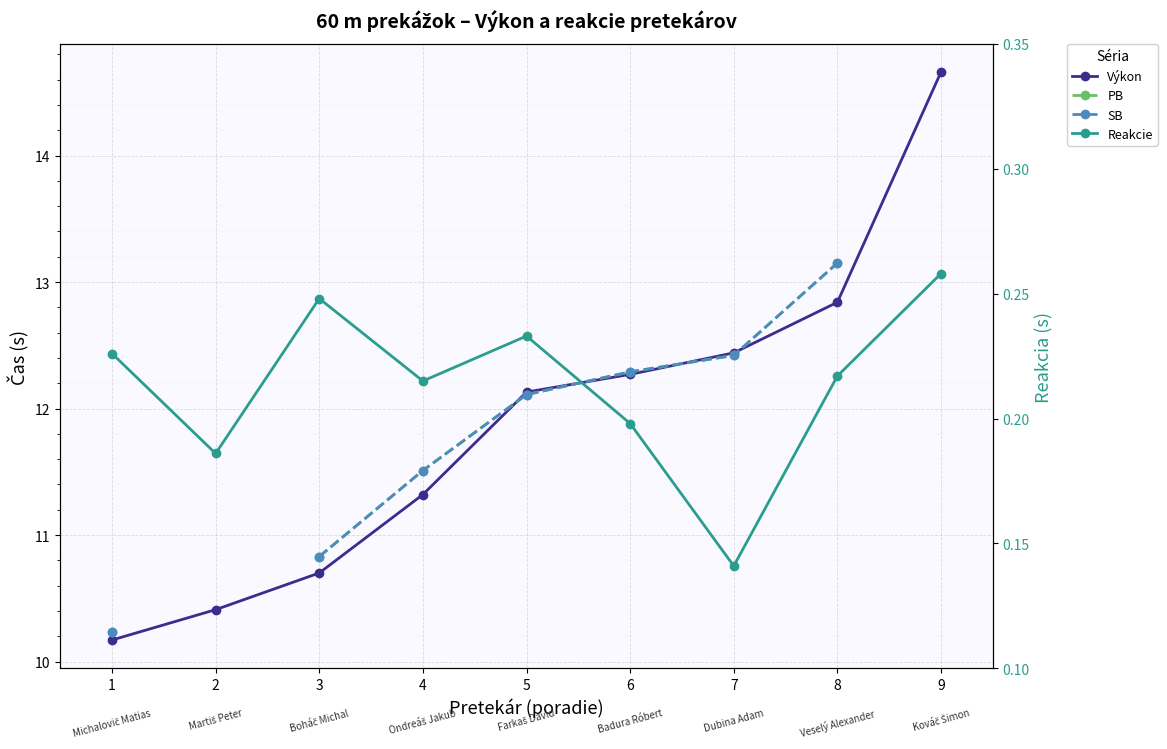

Which series has the widest spread of values?

Výkon